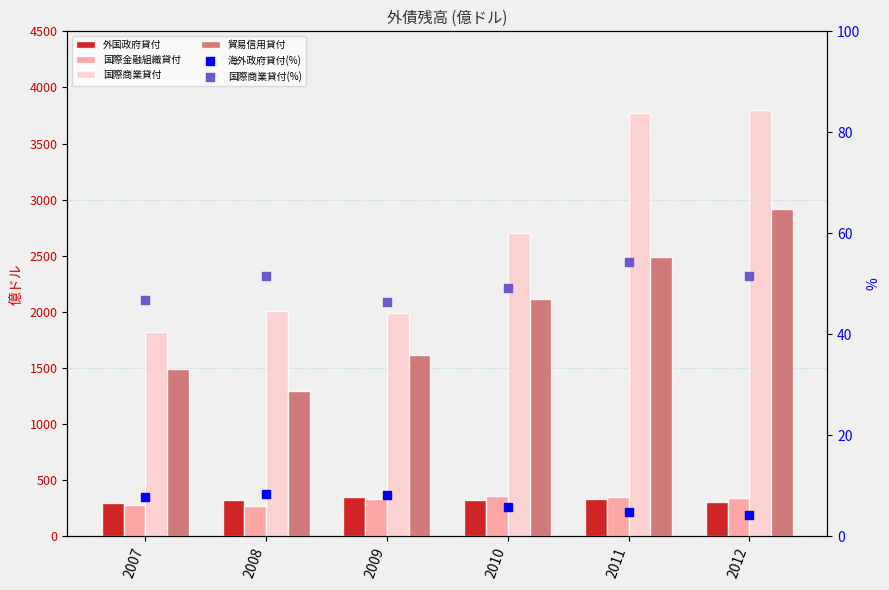

Which series reaches the maximum Y coordinate?

国際商業貸付